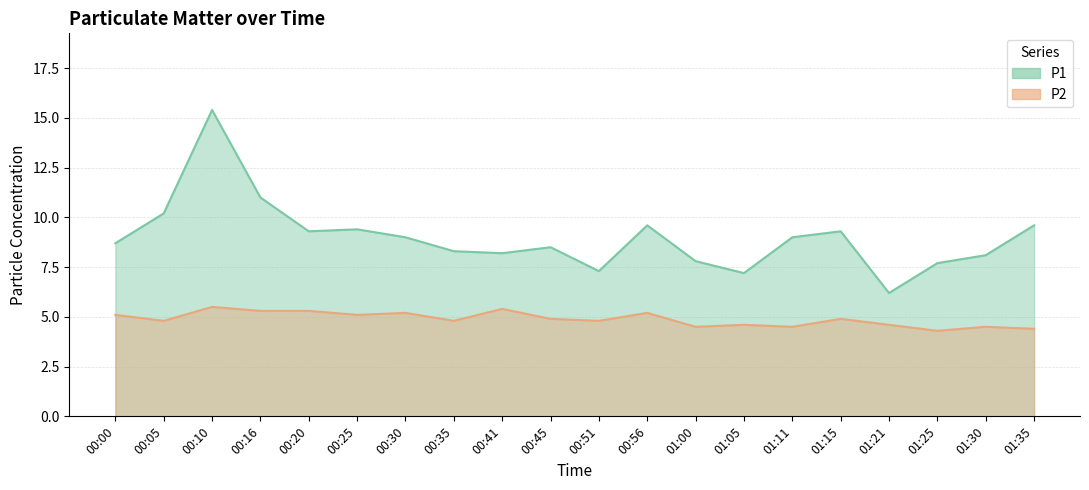

What is the difference between the P1 values at 00:05 and 01:35?

0.6